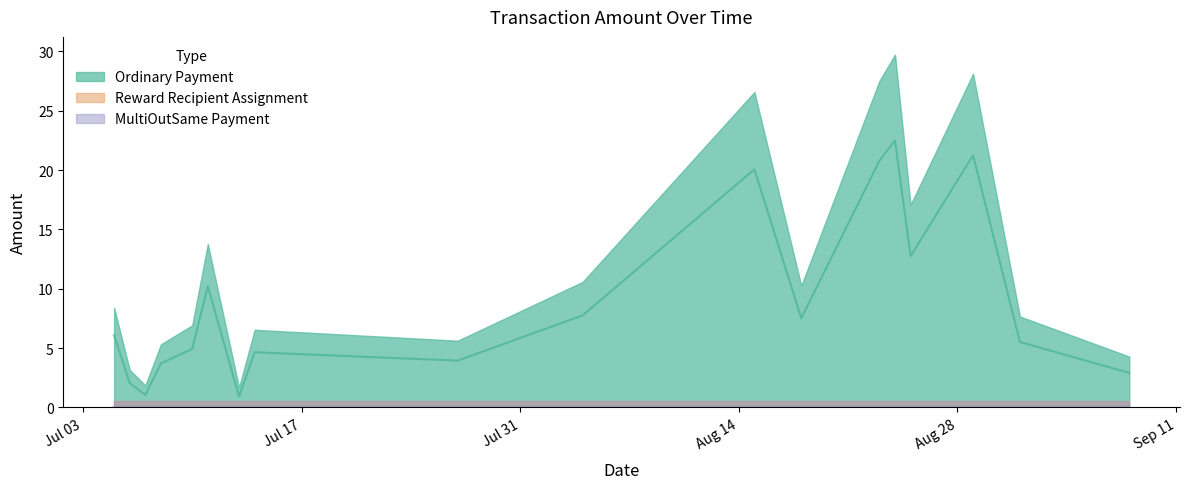

List the labels in order of MultiOutSame Payment value, largest first.

2017-09-08, 2017-09-01, 2017-08-29, 2017-08-25, 2017-08-24, 2017-08-23, 2017-08-18, 2017-08-15, 2017-08-04, 2017-07-27, 2017-07-14, 2017-07-13, 2017-07-11, 2017-07-10, 2017-07-08, 2017-07-07, 2017-07-06, 2017-07-05